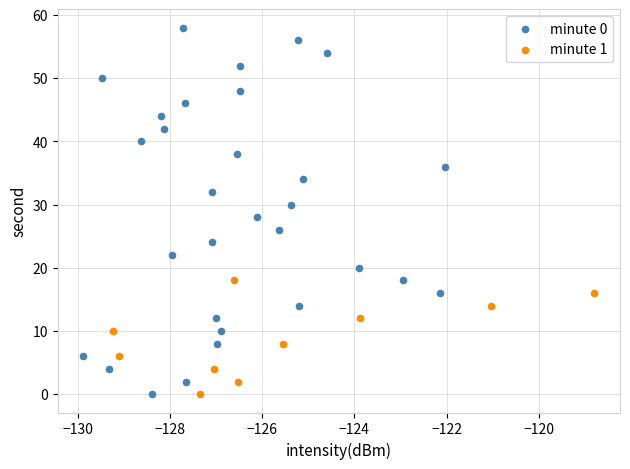

Which series has the widest spread of Y values?

minute 0